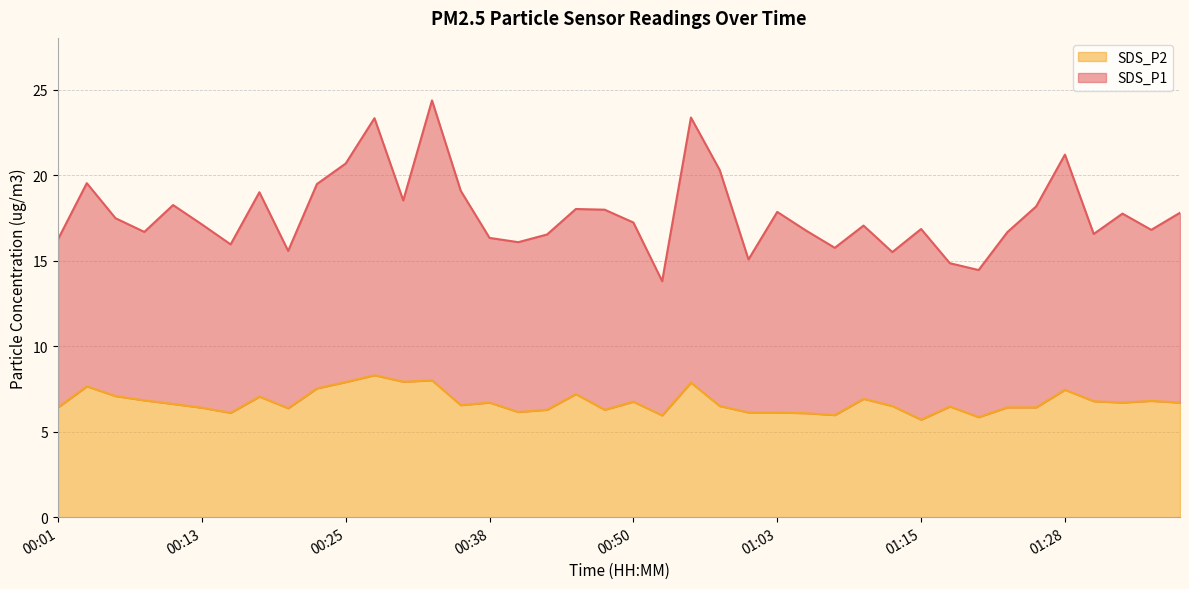

What is the sum of all values?

269.4